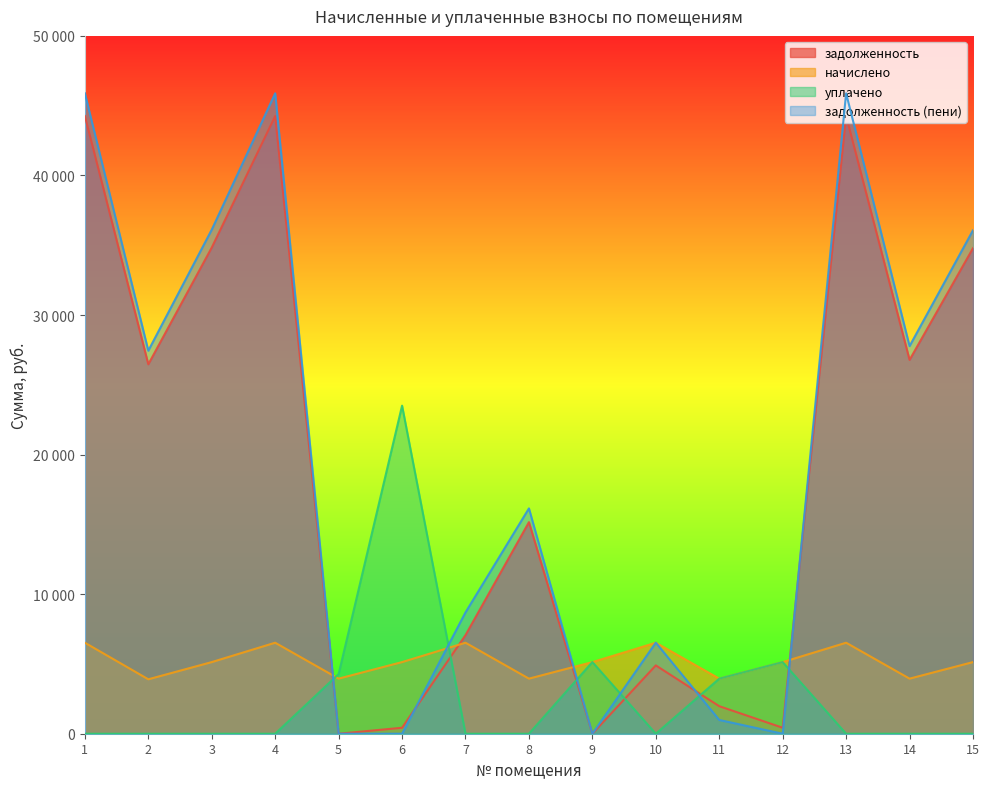

What is the value of the начислено point at the 5th from the left?

3946.8